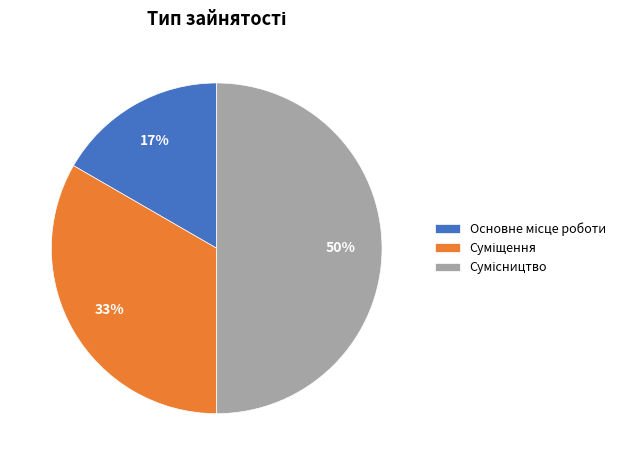

To the nearest percent, what is the difference between the largest and smallest slice percentages?

33%